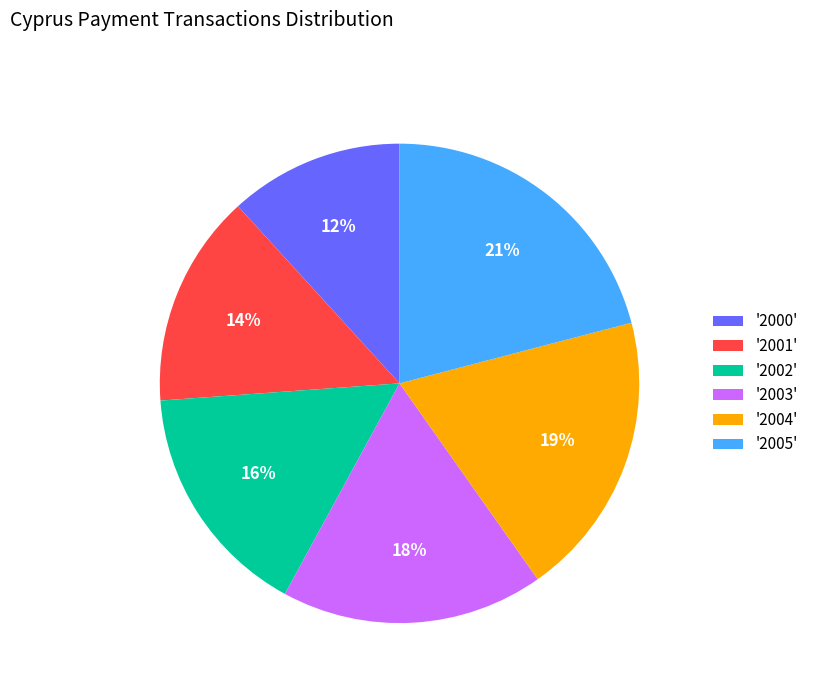

To the nearest percent, what is the combined percentage of '2005' and '2001'?

35%